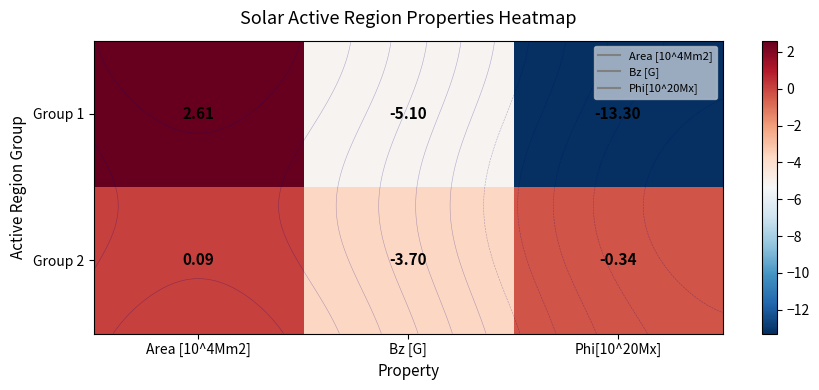

True or false: Group 1 has a value of -8.6 at Phi[10^20Mx].

False